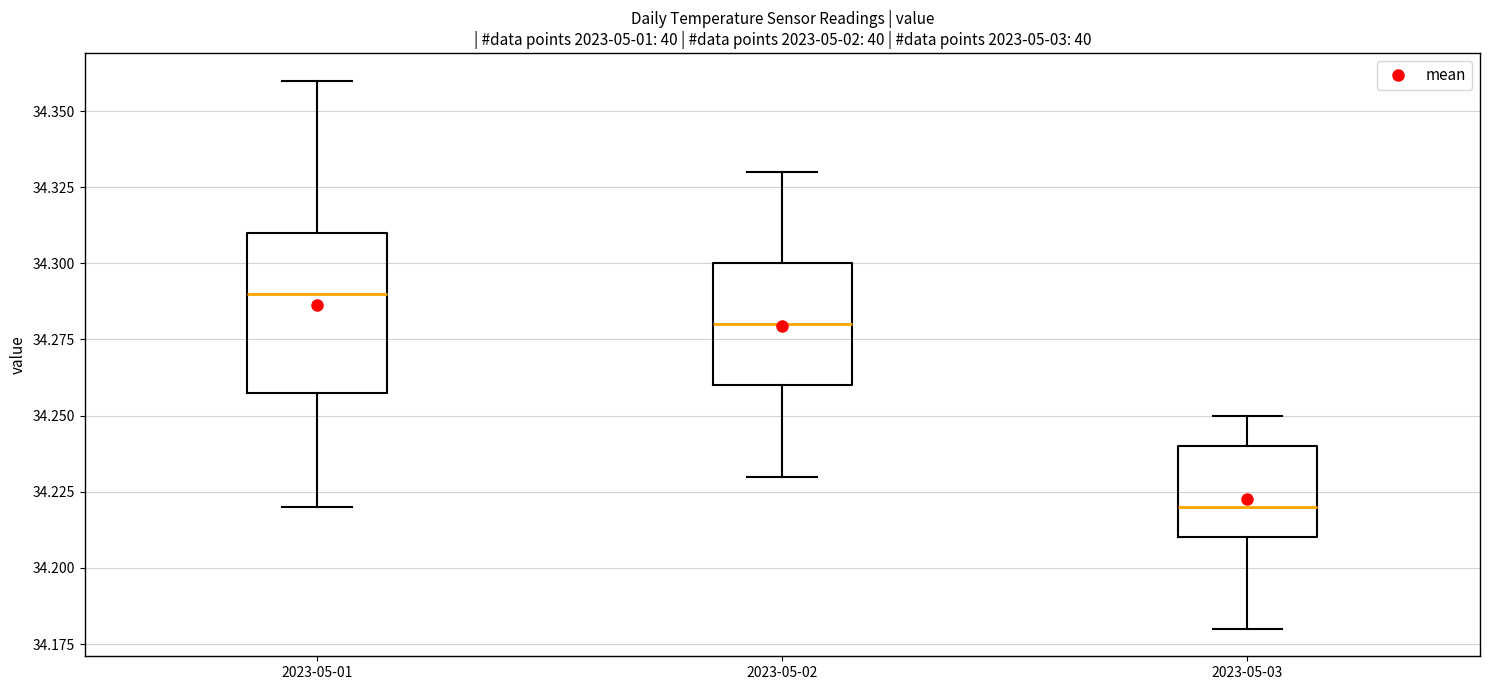

Where does the upper whisker of the box for 2023-05-01 end on the y-axis? The values are not printed on the chart, so give them approximately, as read against the axis.

34.36